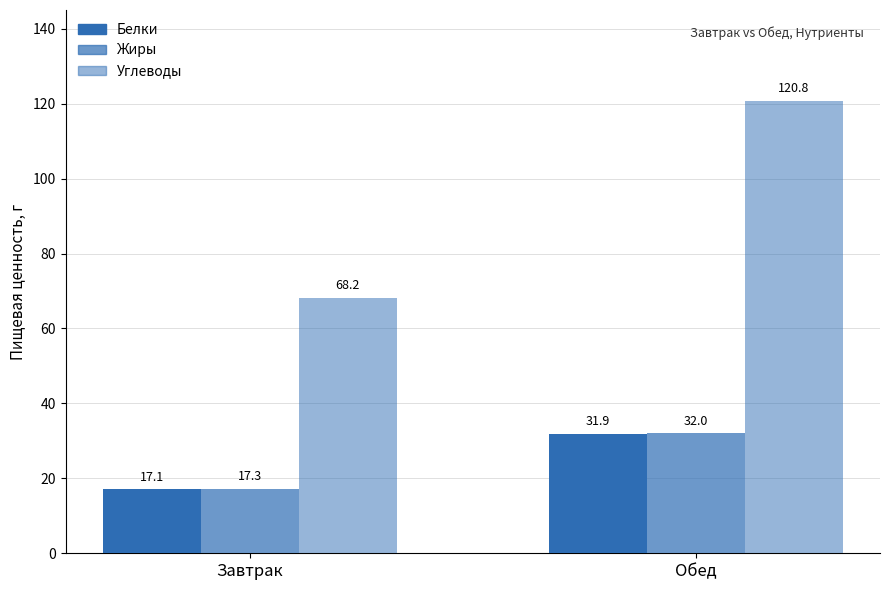

How many data points in Жиры are less than 31?

1